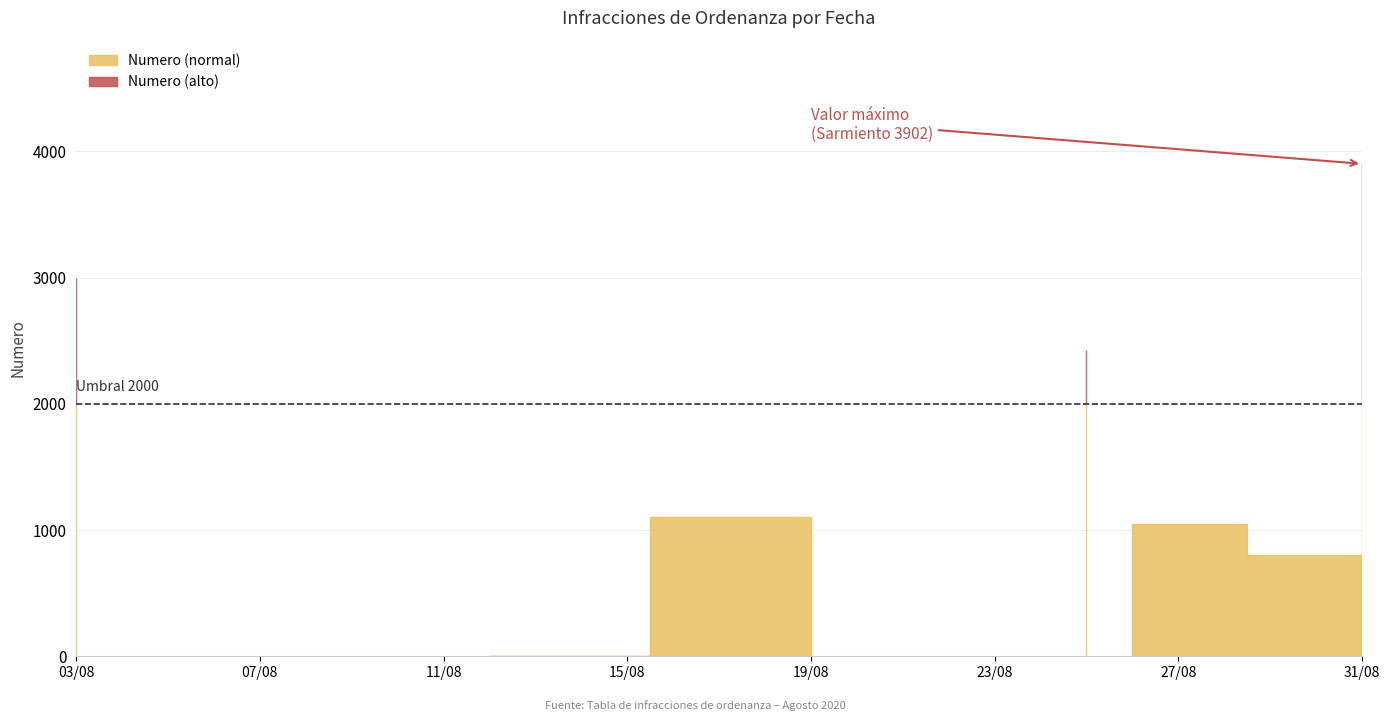

Count the number of values greater than 1102.

3